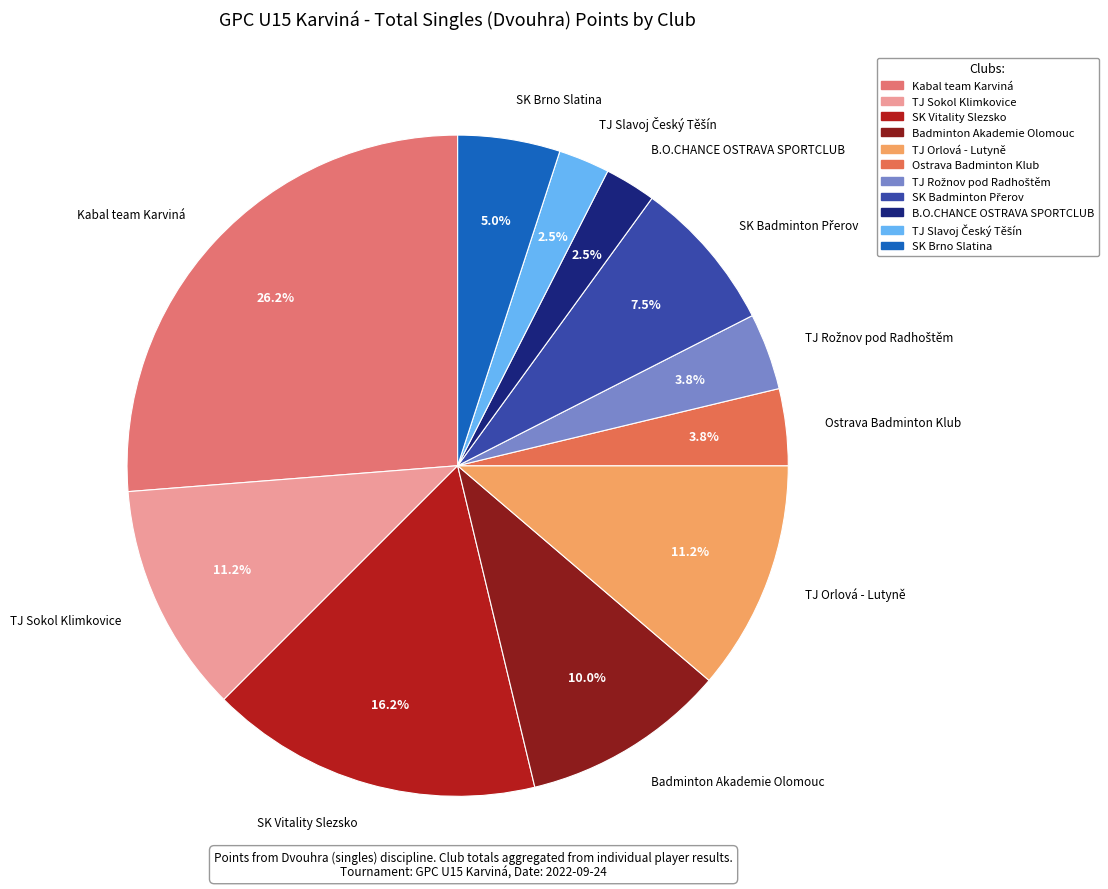

Count the number of slices in the pie.

11